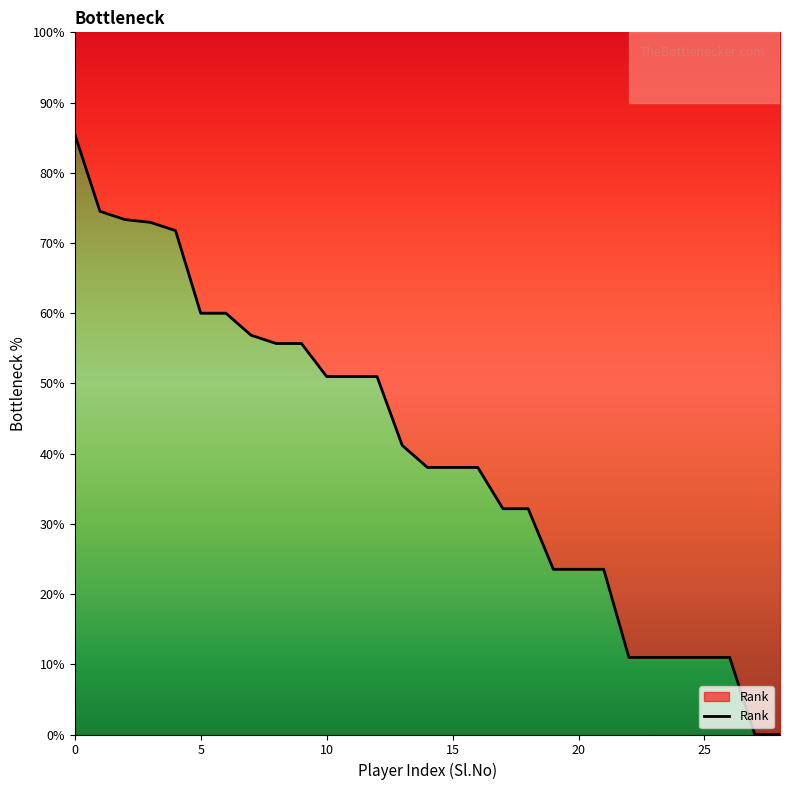

How many data points are above 38?

17